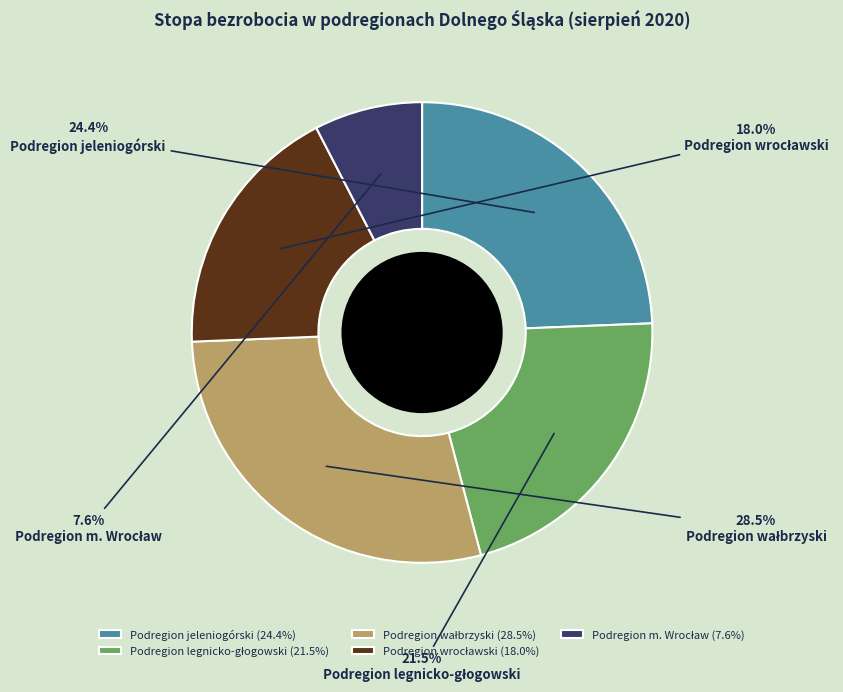

Is there any slice that represents more than half of the pie?

No